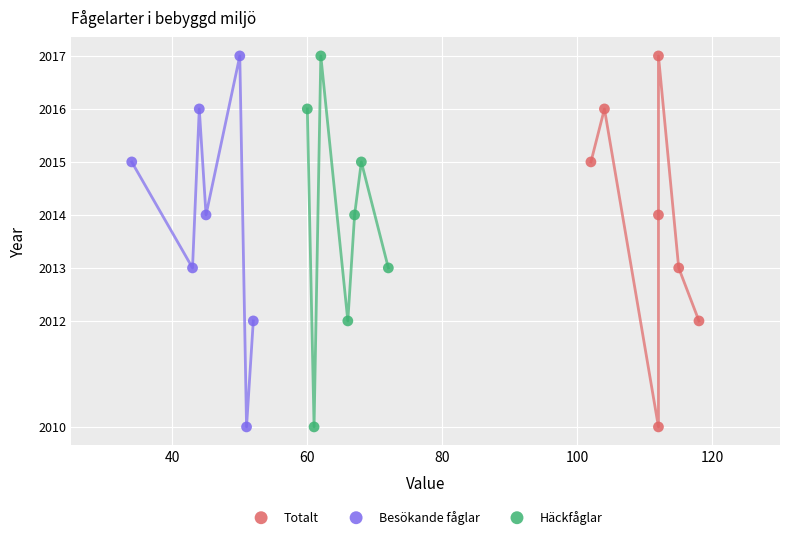

What are all the series names shown in the legend?

Totalt, Besökande fåglar, Häckfåglar